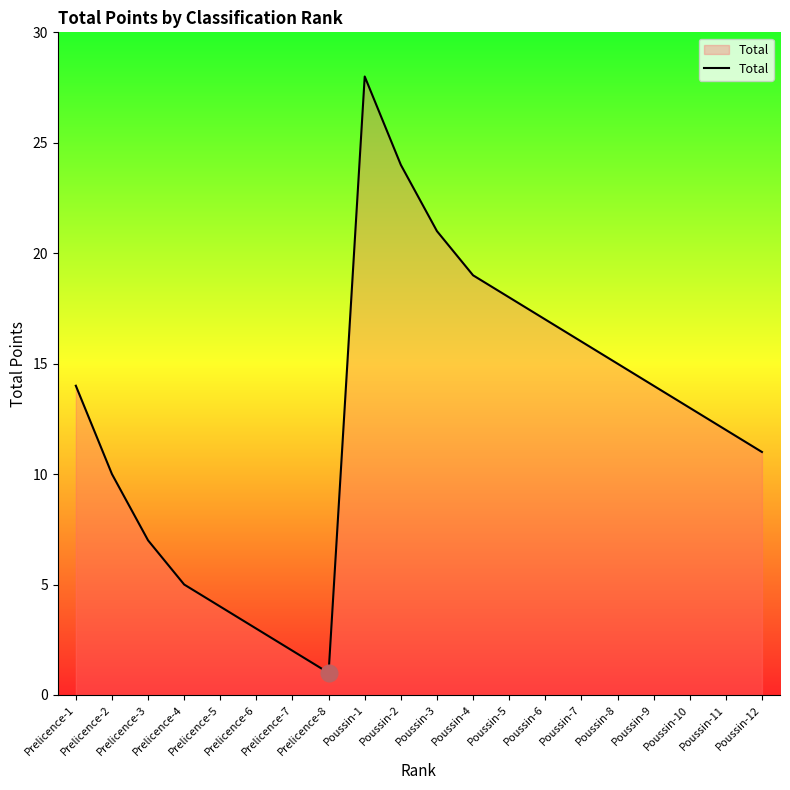

True or false: the data shows 11 at Poussin-12.

True